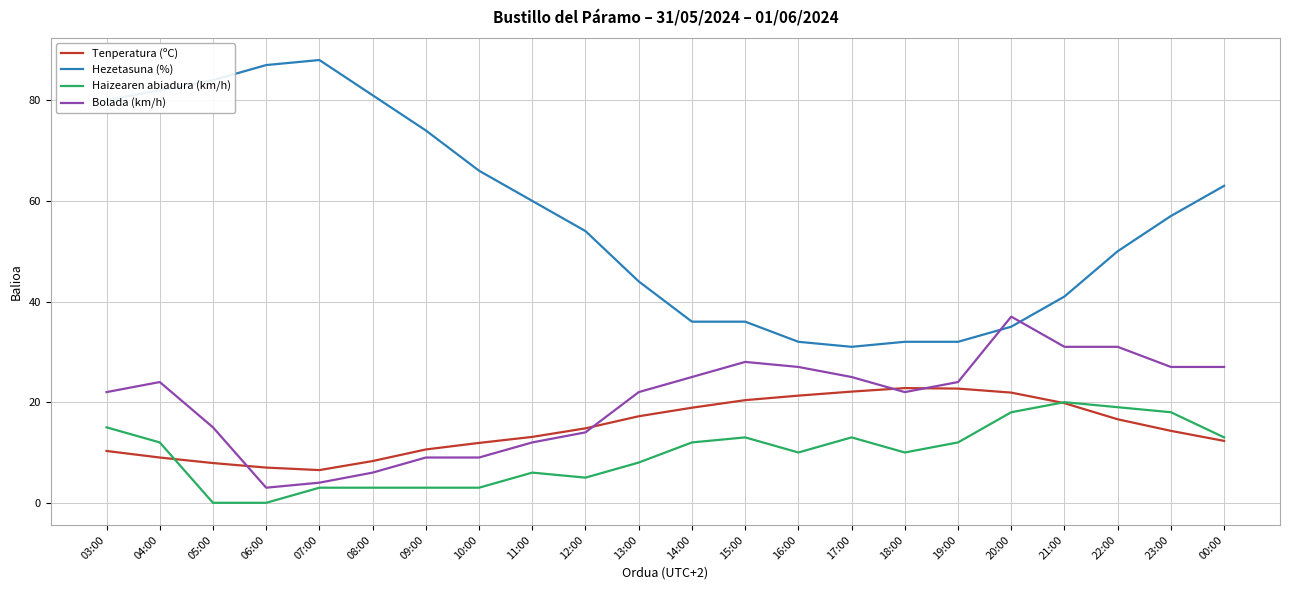

Rank the series by their maximum value, from highest to lowest.

Hezetasuna (%), Bolada (km/h), Tenperatura (ºC), Haizearen abiadura (km/h)